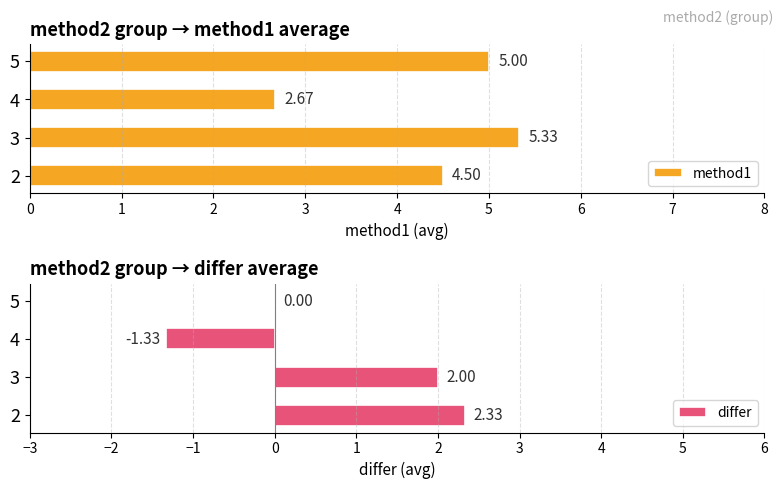

At how many categories does at least one series exceed 1?

4